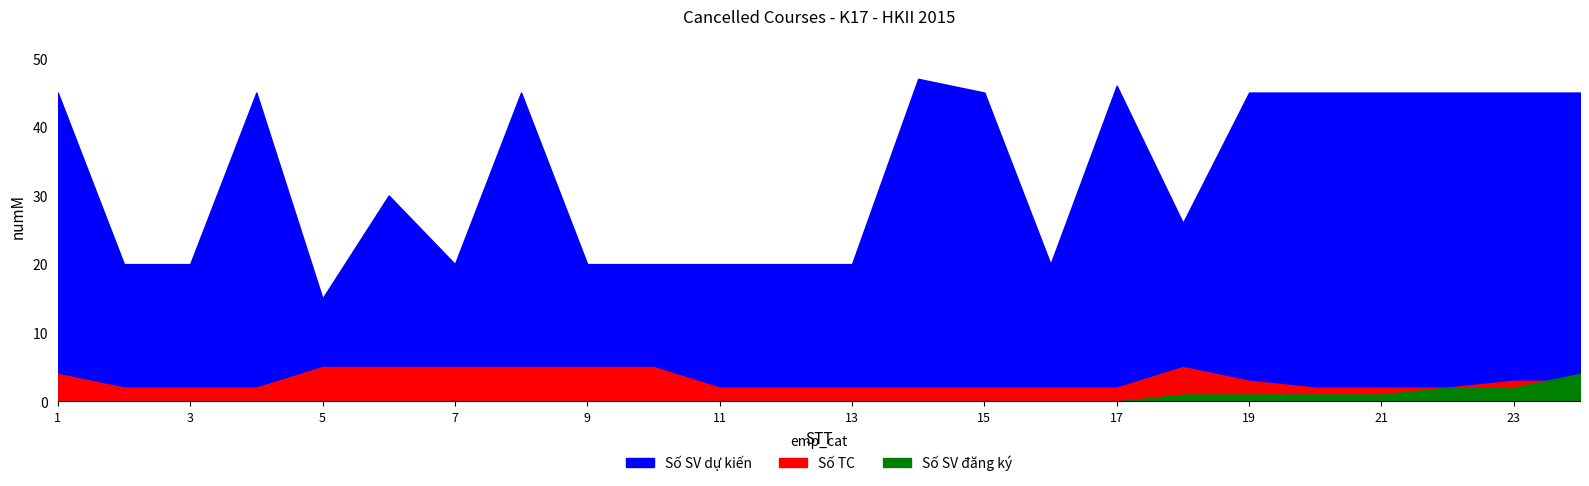

Which series has the largest range (max minus min)?

Số SV dự kiến